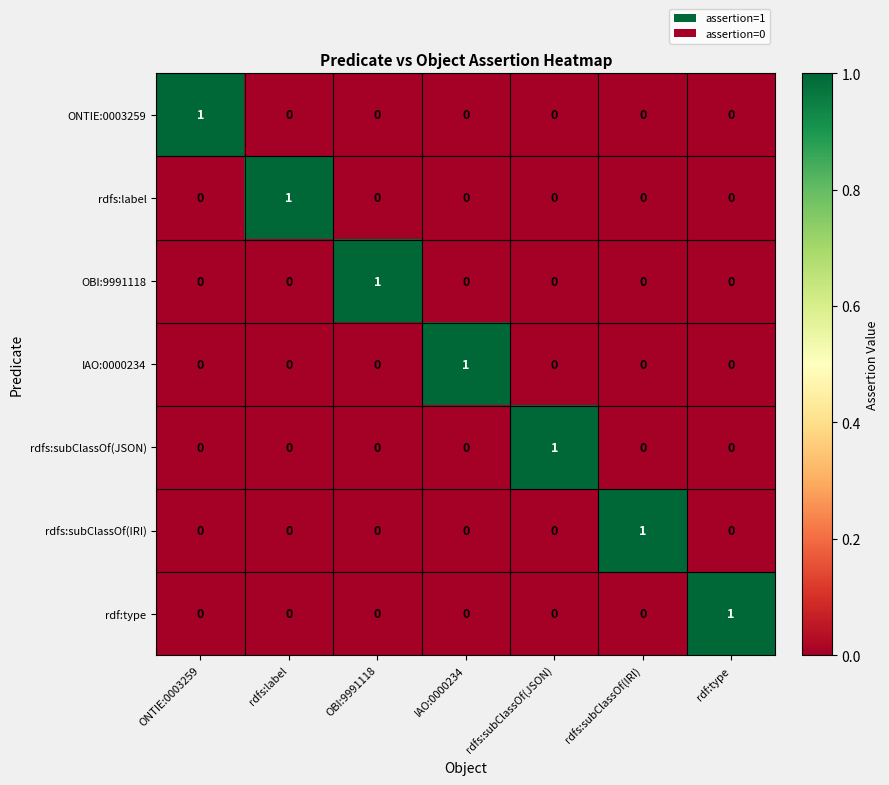

How many rdfs:subClassOf(JSON) values are between 0 and 1?

7